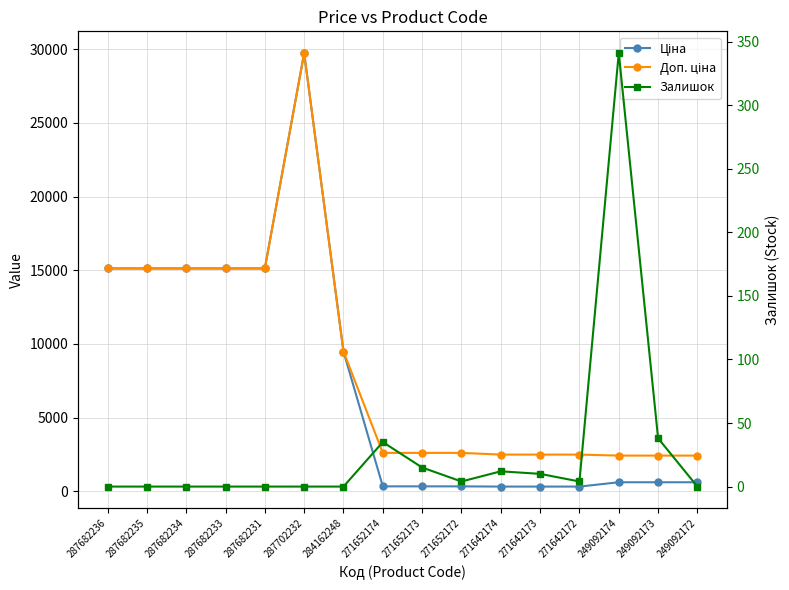

The value of Залишок at 271652174 is 35.0. True or false?

True